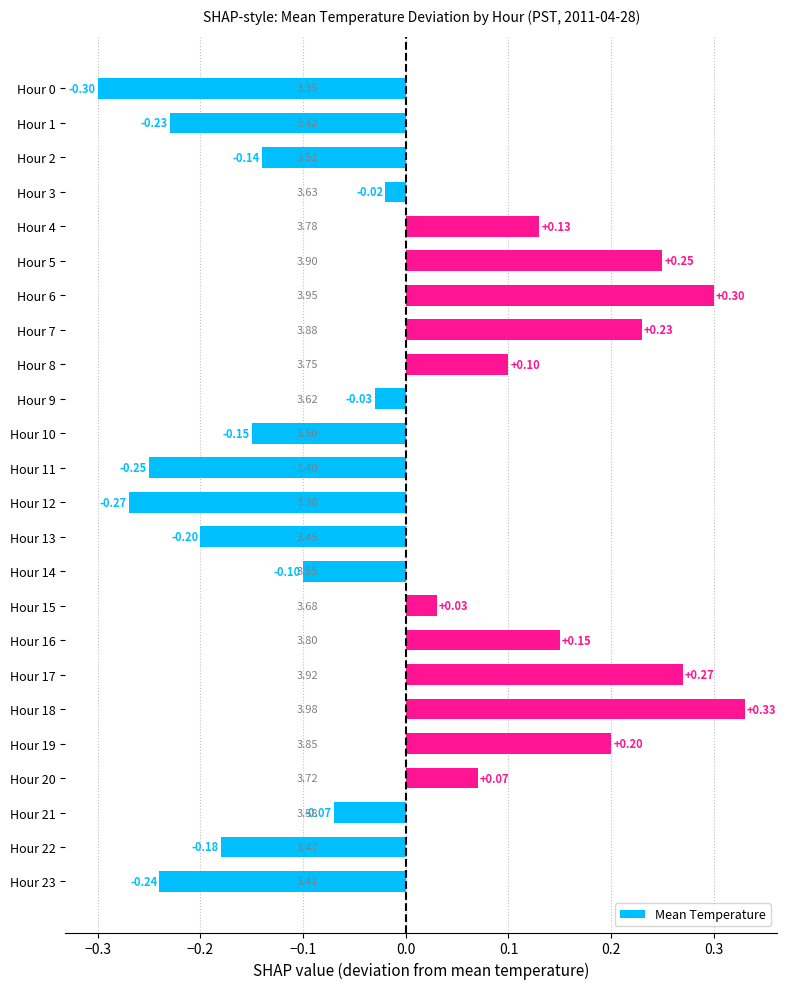

What is the difference between the maximum and minimum values?

0.6